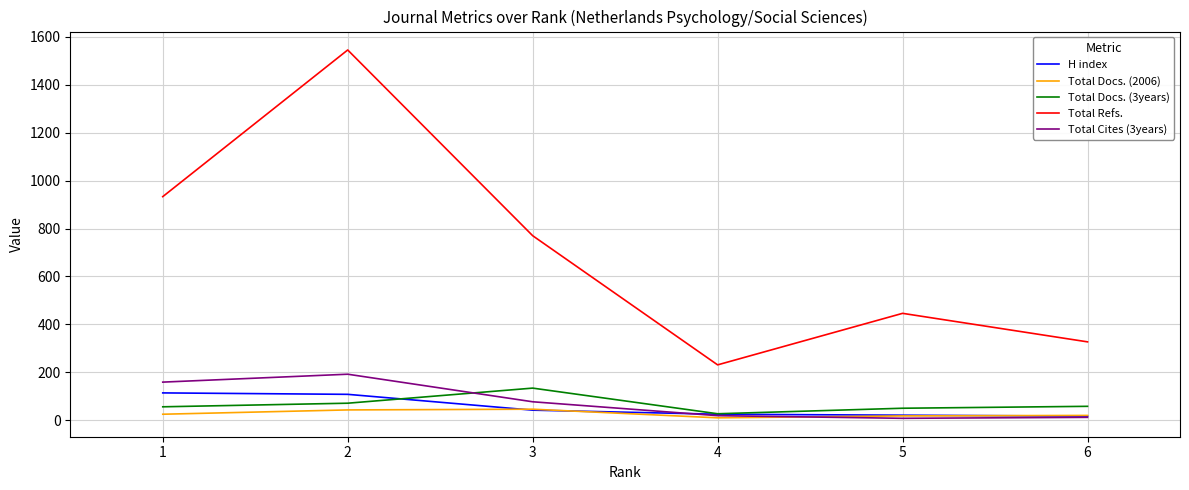

What is the greatest value displayed?

1545